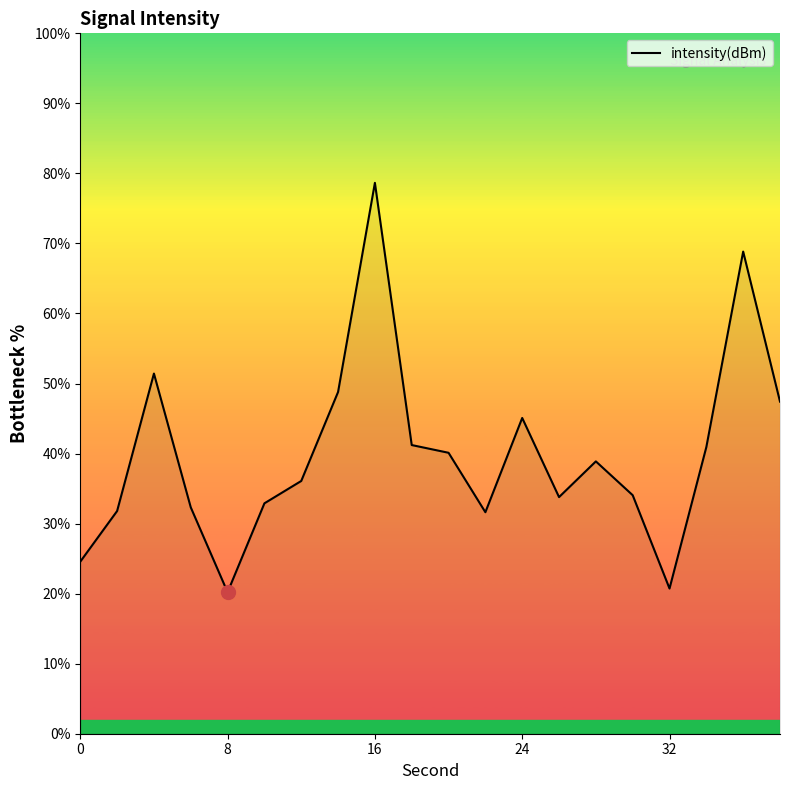

How many lines are shown in the chart?

1